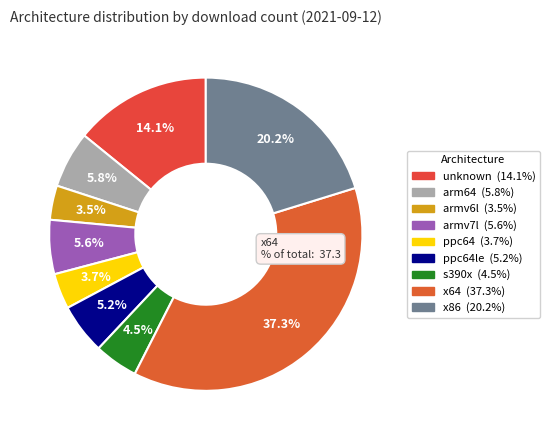

To the nearest percent, what percentage of the pie is armv6l?

4%